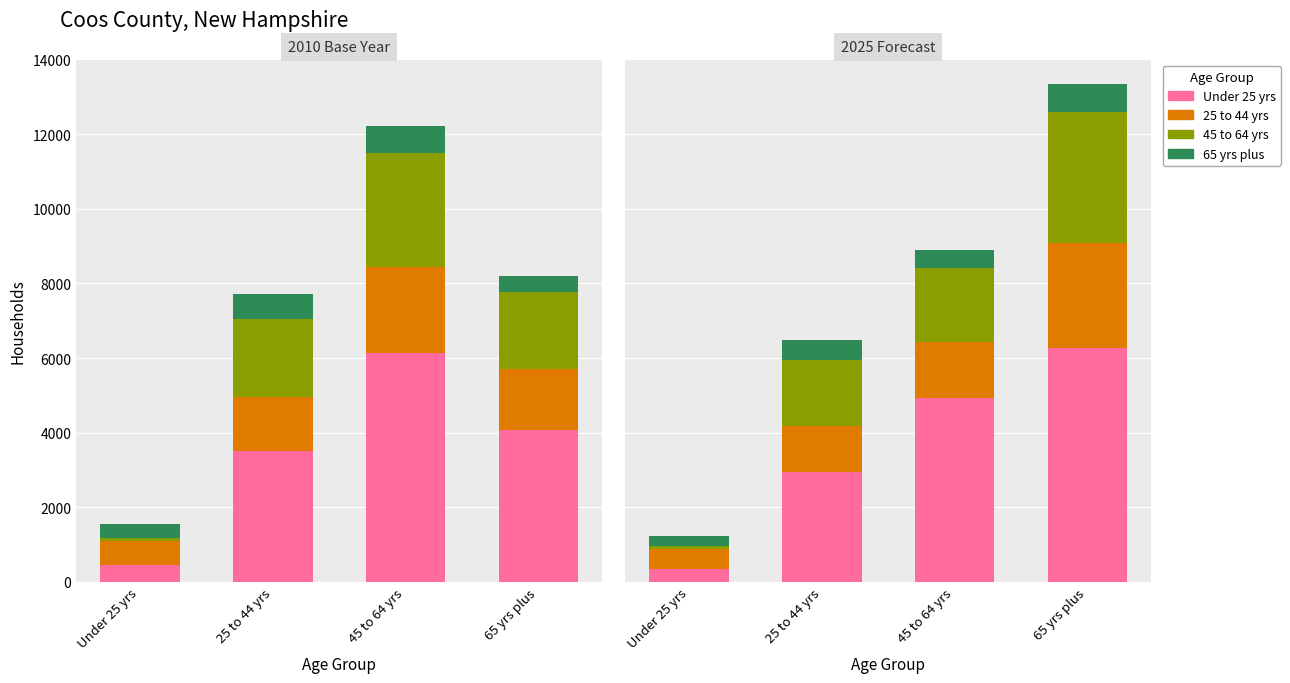

Which series has the largest total across all categories?

Under 25 yrs